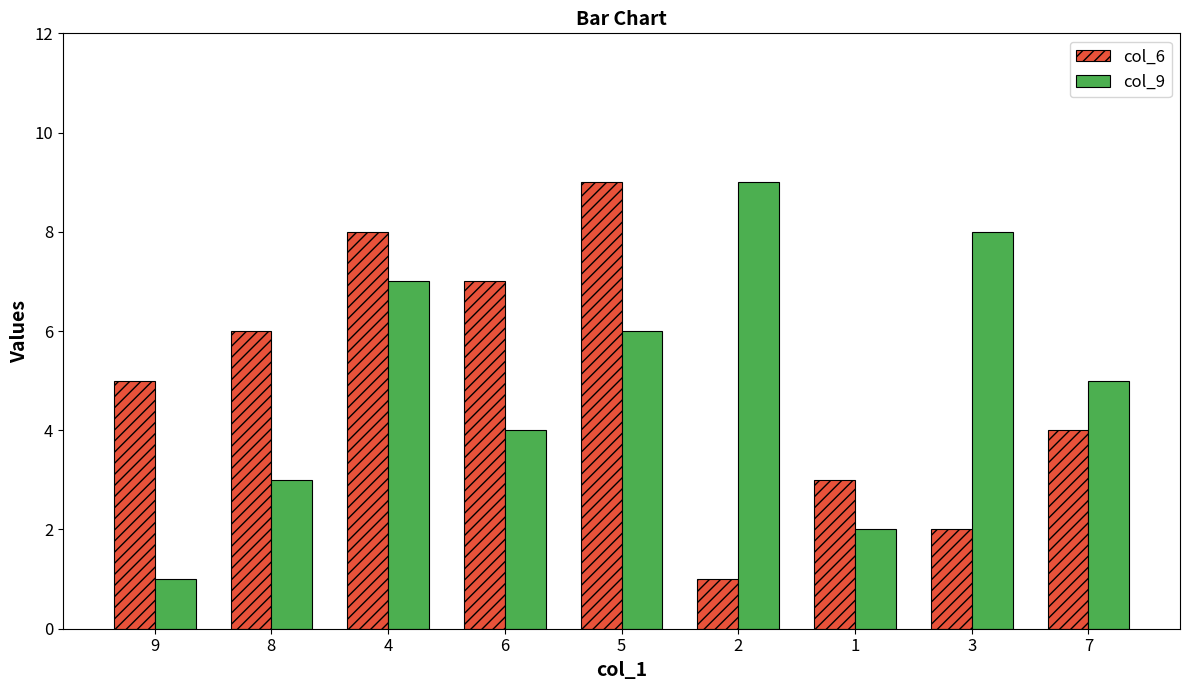

Between 9 and 4, which series saw the biggest shift?

col_9